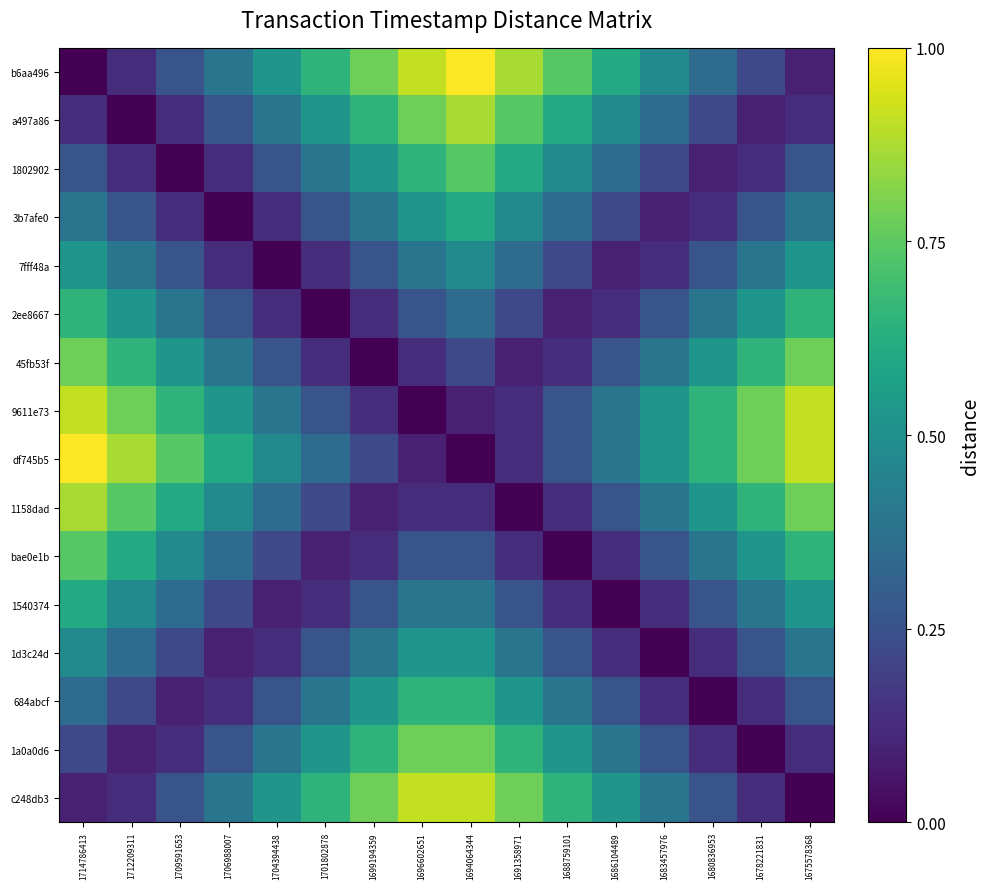

What is the difference between the highest and lowest values at 1704394438?

0.5